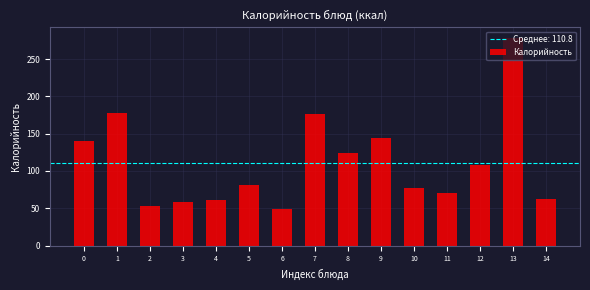

What is the greatest value displayed?

278.5